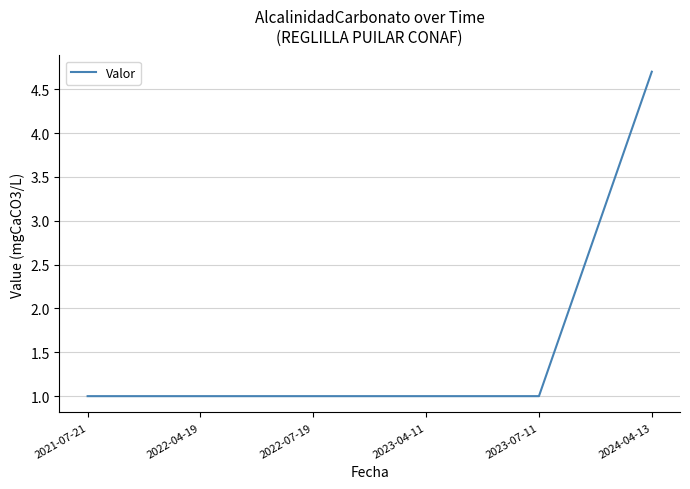

What position from the left is 2022-07-19?

3